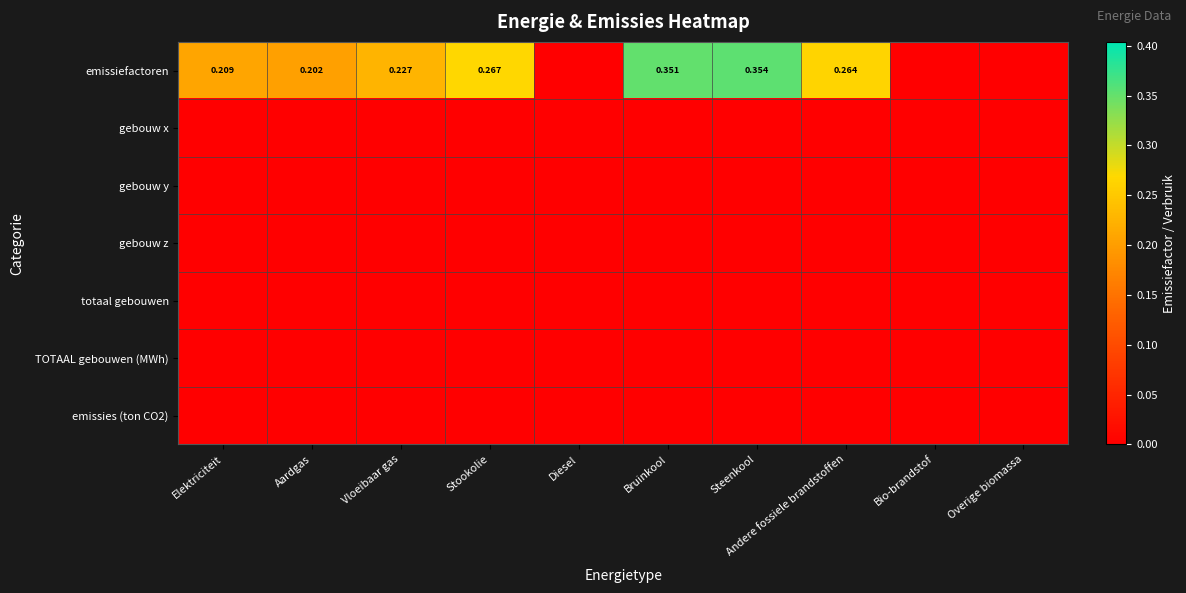

Which label corresponds to the smallest value in the chart?

Diesel